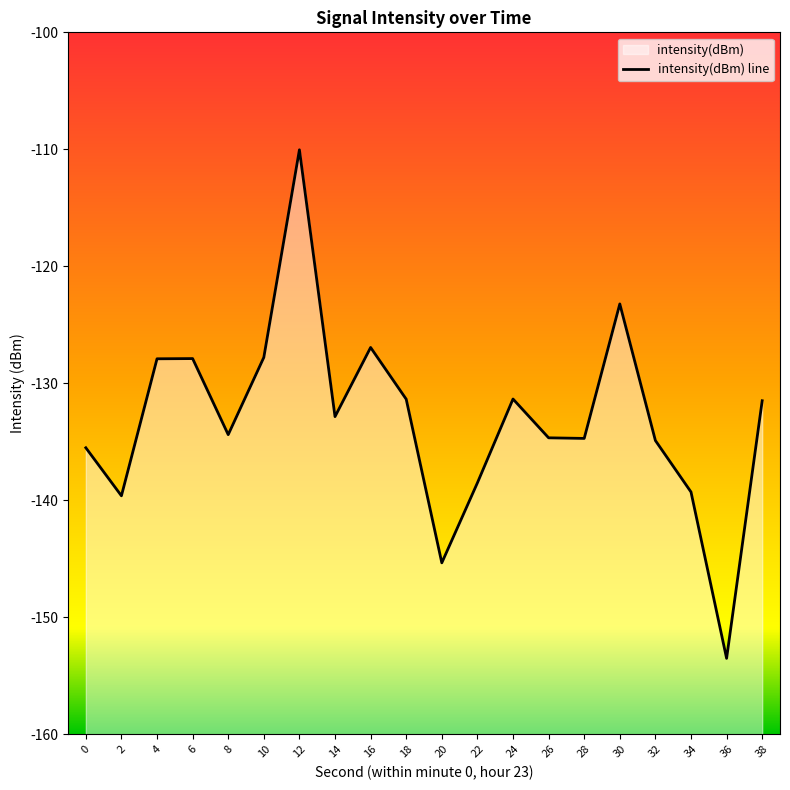

True or false: there are more than 2 points higher than both neighbors.

True